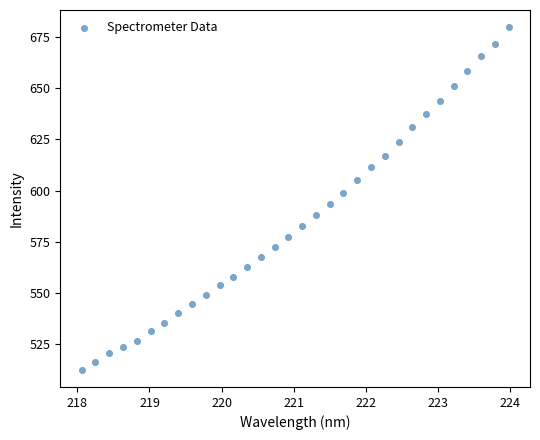

What is the range of X values (max minus min)?

5.9